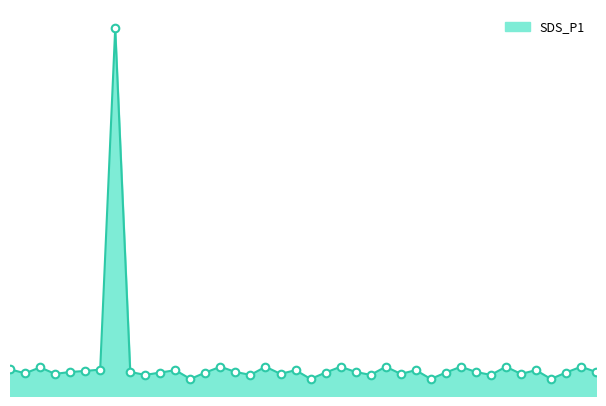

Is this an area chart (filled region under the line)?

Yes